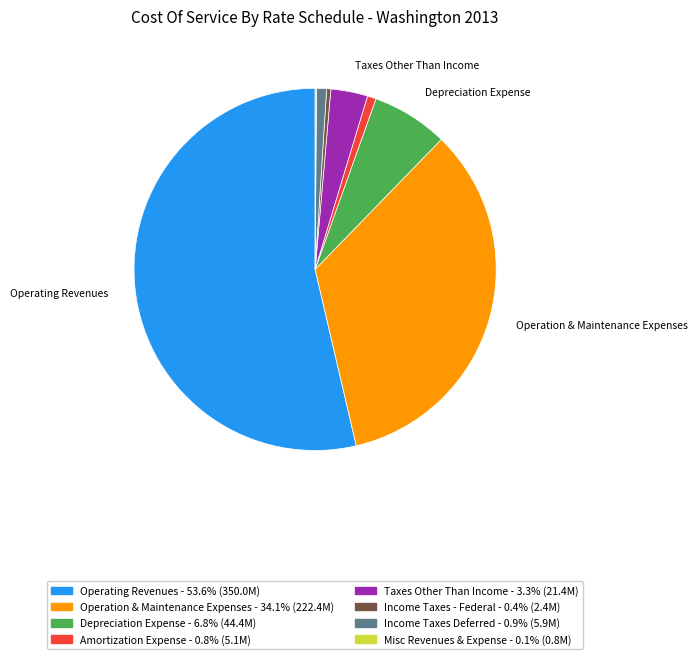

Does any single category account for the majority?

Yes